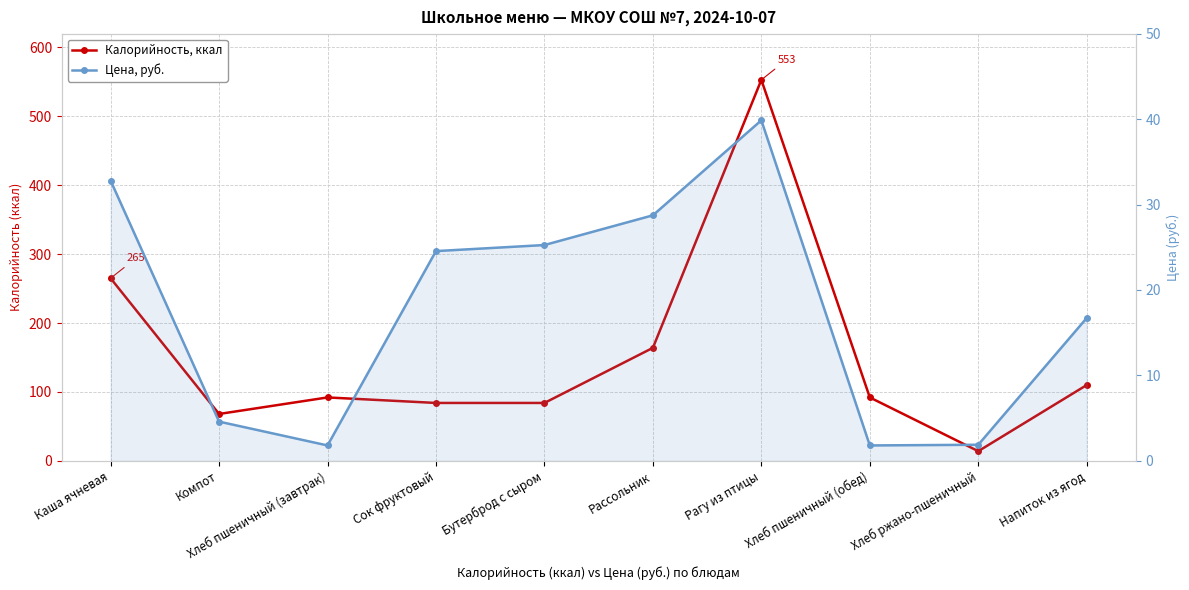

What are all the series names shown in the legend?

Калорийность, ккал, Цена, руб.